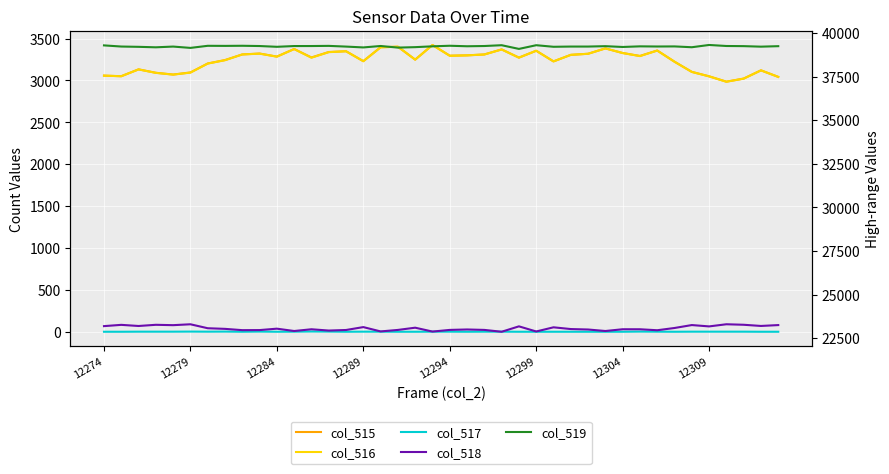

Where is the first local minimum for col_517?

12304